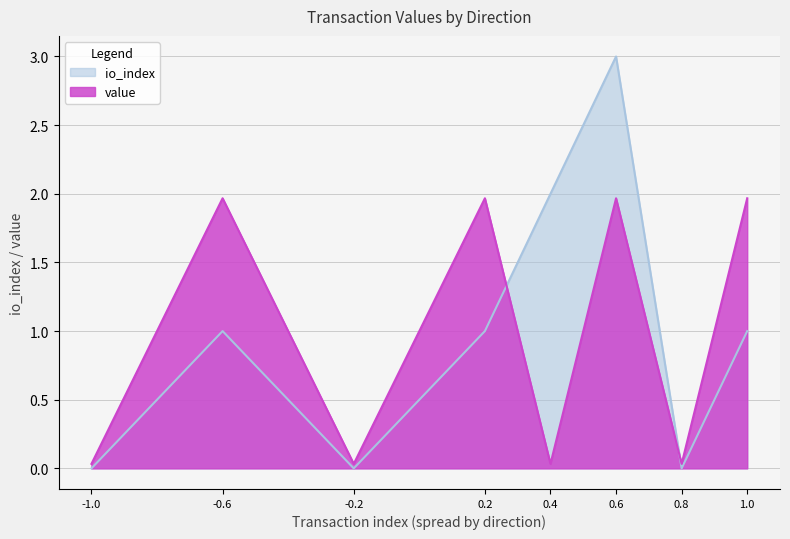

Reading left to right, transcribe all the data shown in this chart.

io_index: -1=0.0	-1=1.0	-1=0.0	-1=1.0	1=2.0	1=3.0	1=0.0	1=1.0
value: -1=0.0	-1=2.0	-1=0.0	-1=2.0	1=0.0	1=2.0	1=0.0	1=2.0